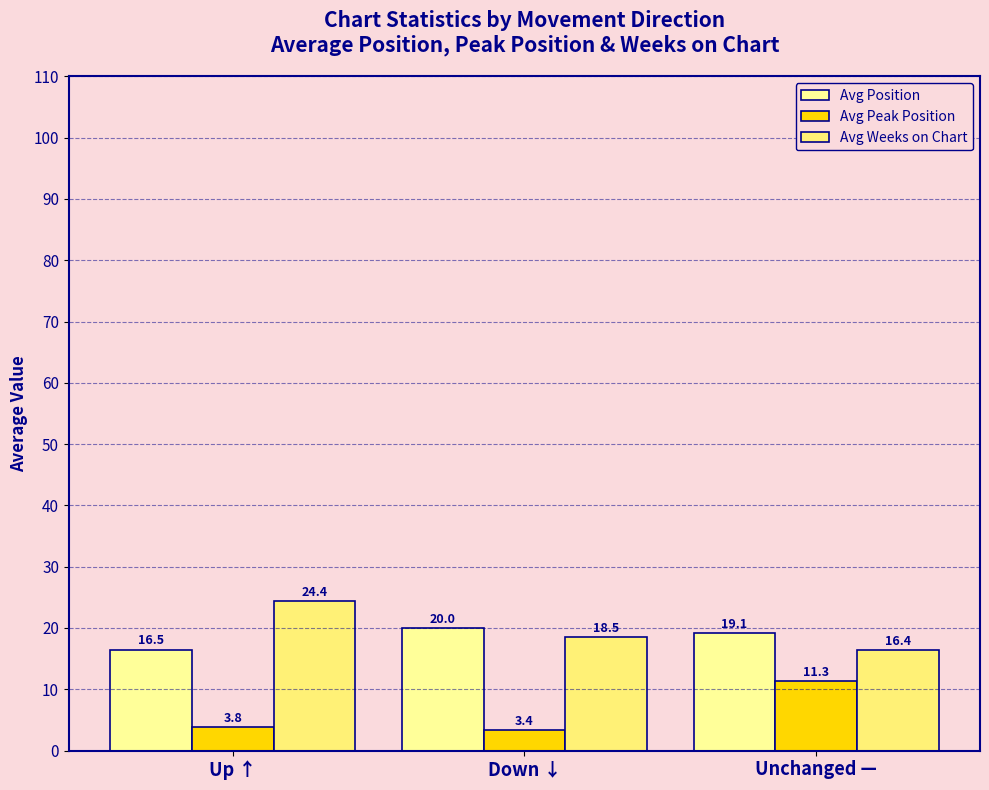

What is the difference between the highest and lowest values at Down ↓?

16.6